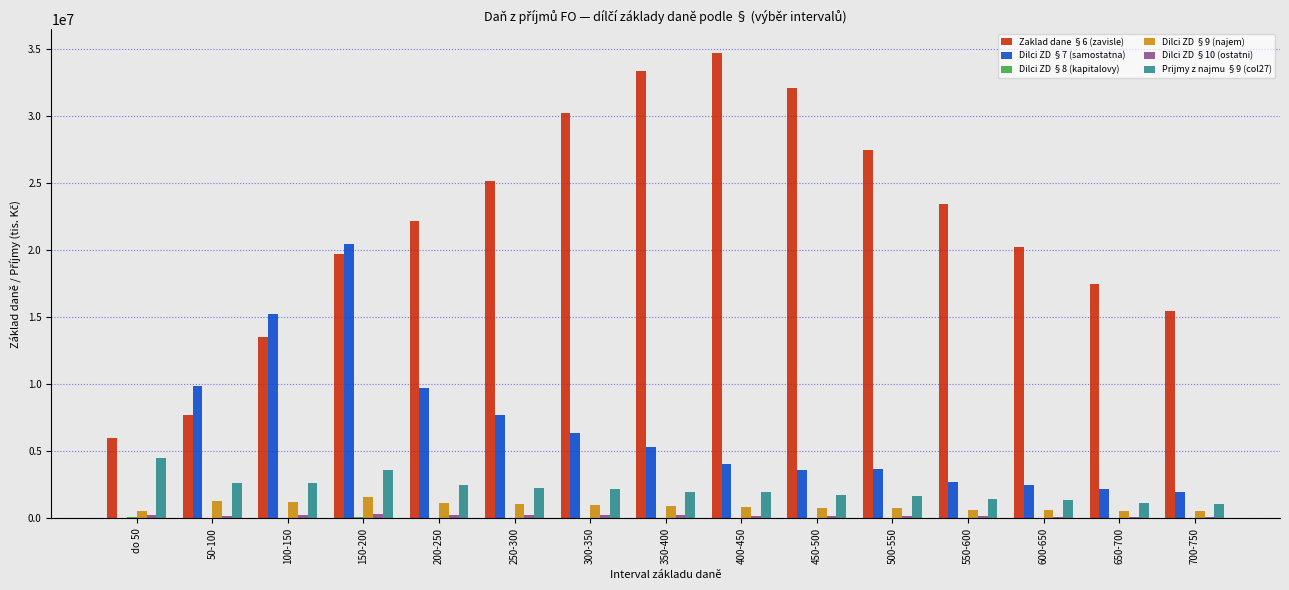

Is it true that Zaklad dane §6 (zavisle) equals 14360973.7 at 200-250?

False